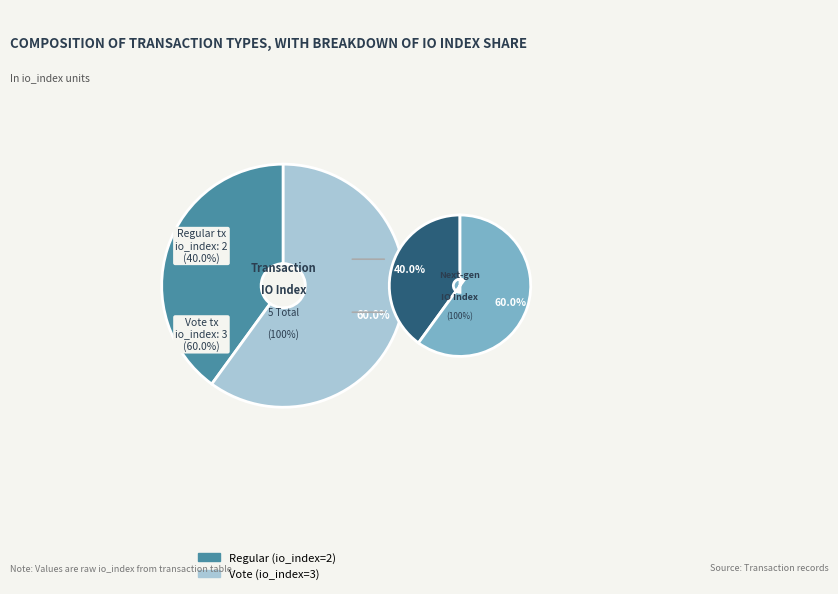

Which category has the biggest portion of the pie?

Vote